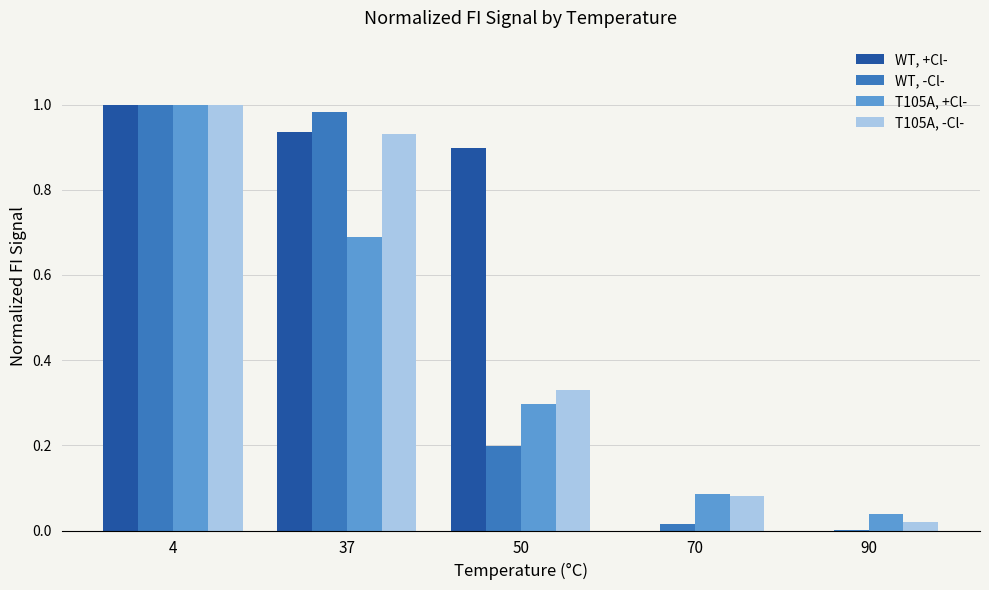

Which series has the largest total across all categories?

WT, +Cl-